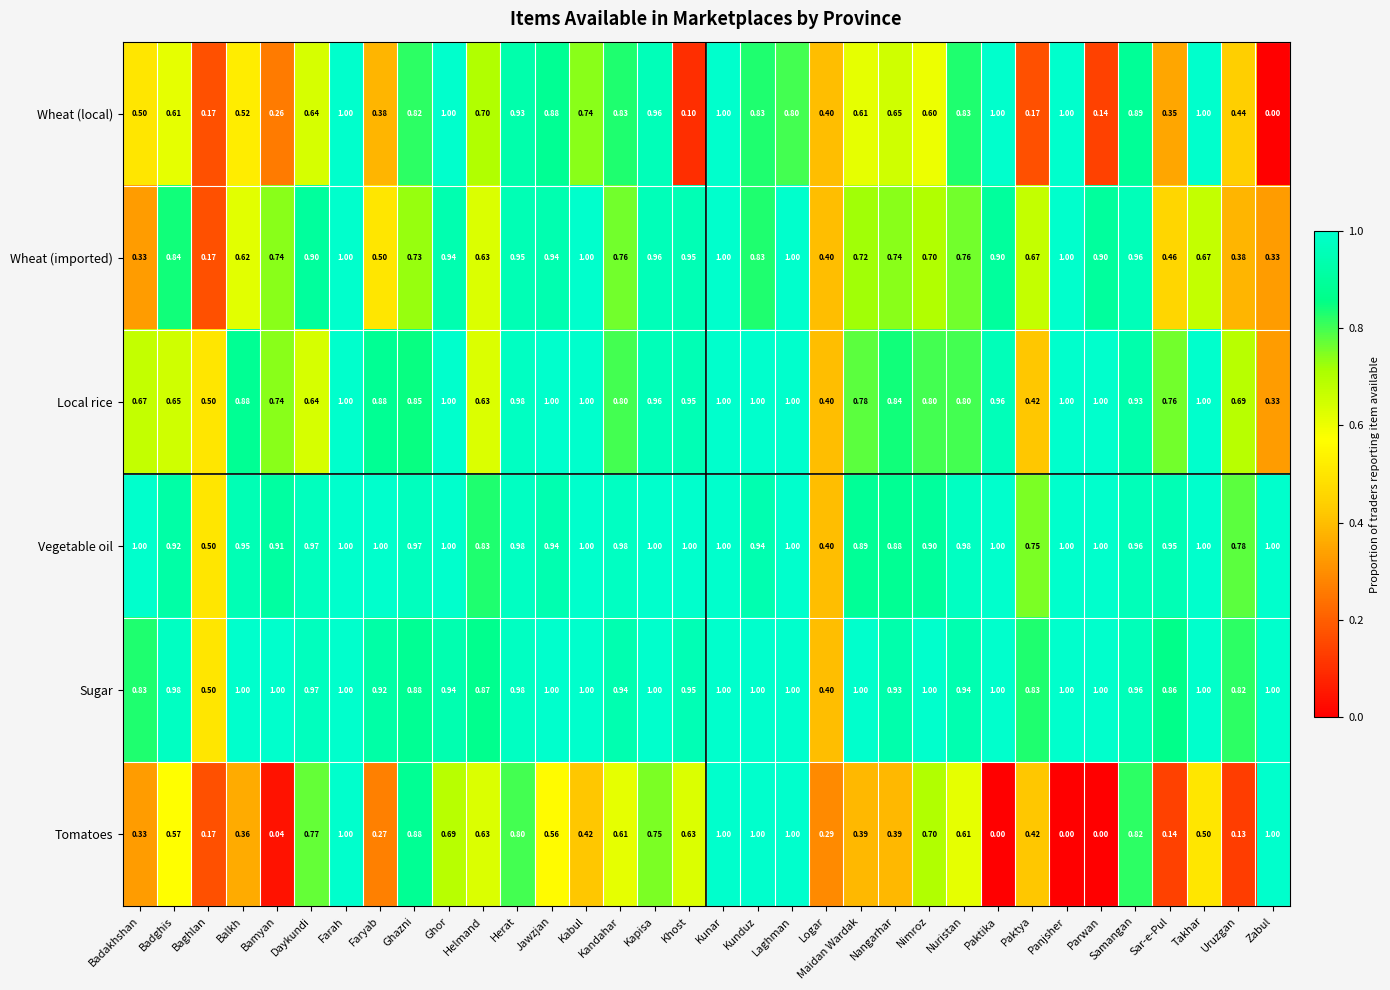

At Nuristan, list the series in order from smallest to largest.

Tomatoes, Wheat (imported), Local rice, Wheat (local), Sugar, Vegetable oil